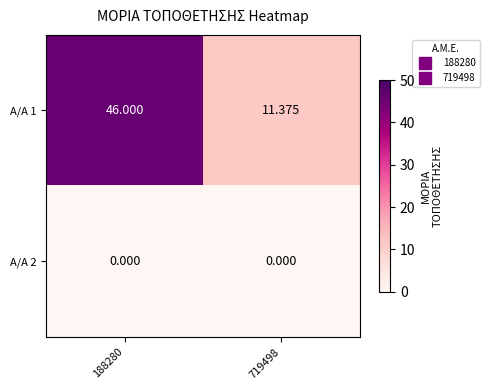

Is the value of Α/Α 1 at 188280 greater than the value of Α/Α 2 at 188280?

Yes